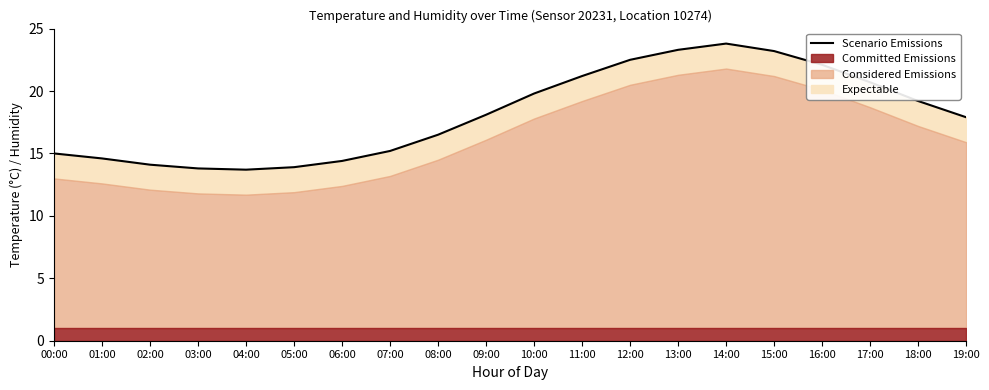

What is the average value?

18.1